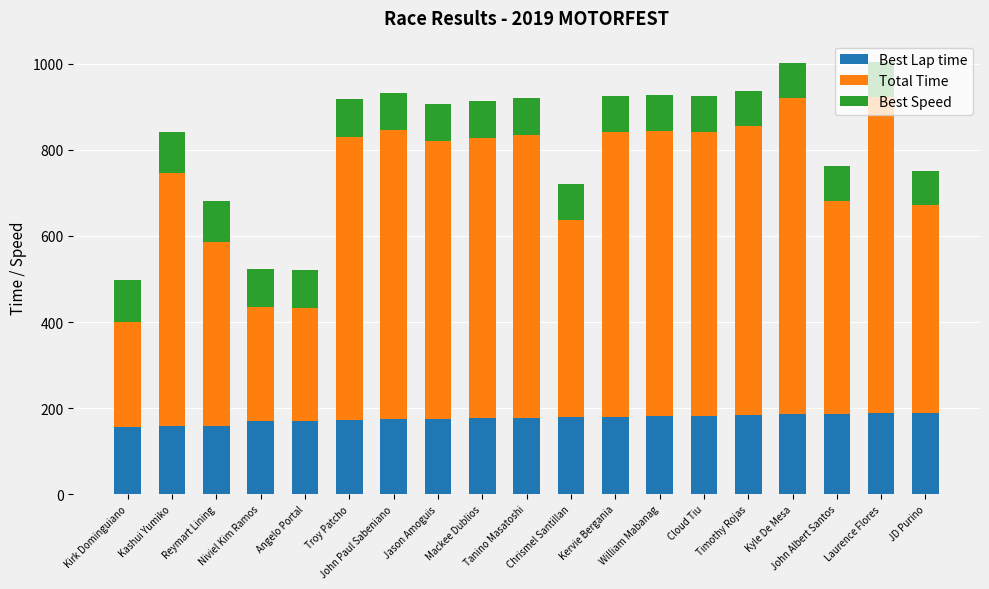

Are the bars horizontal?

No